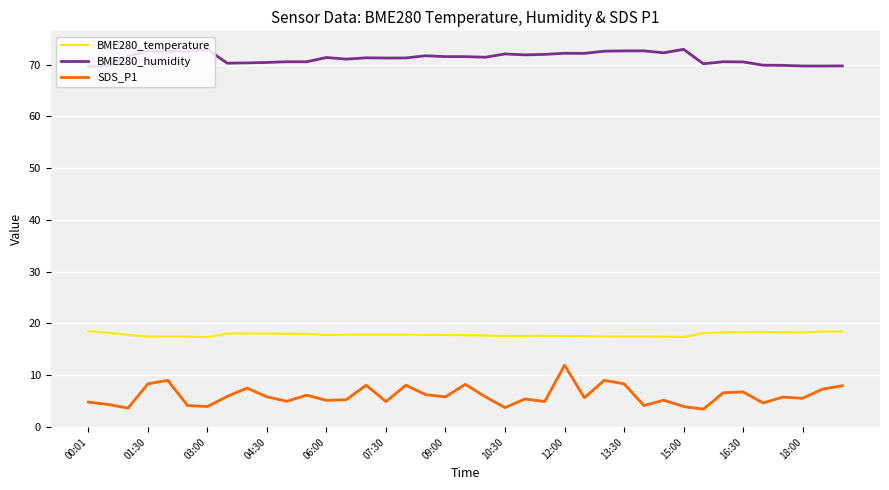

Rank the series by their maximum value, from lowest to highest.

SDS_P1, BME280_temperature, BME280_humidity